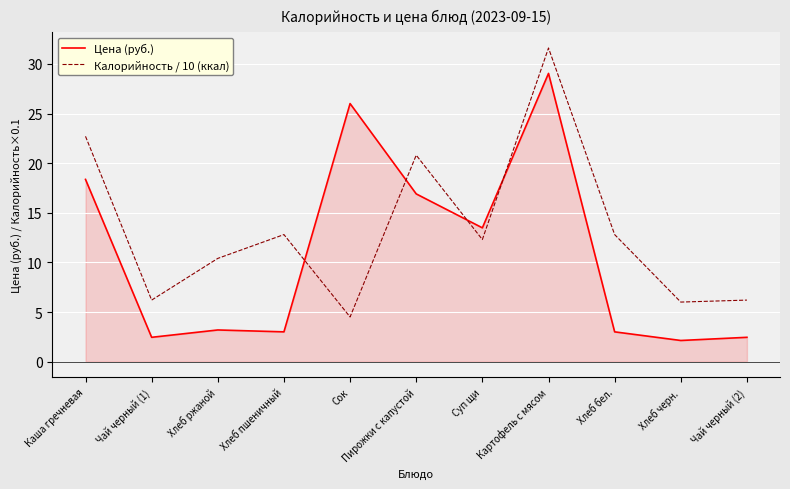

Is the value of Цена (руб.) at Суп щи greater than the value of Калорийность / 10 (ккал) at Чай черный (2)?

Yes